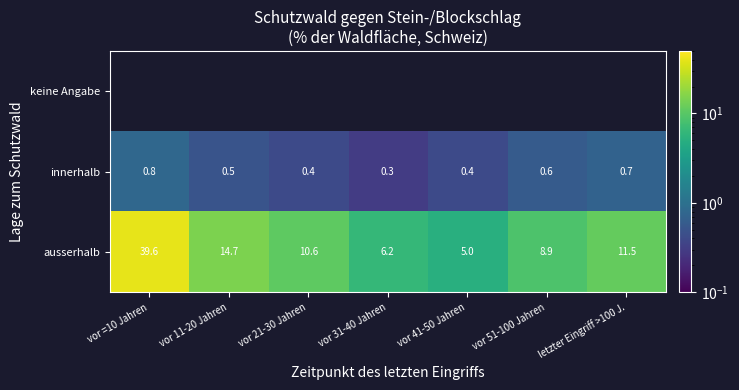

What is the approximate value of innerhalb at vor 11-20 Jahren?

0.5